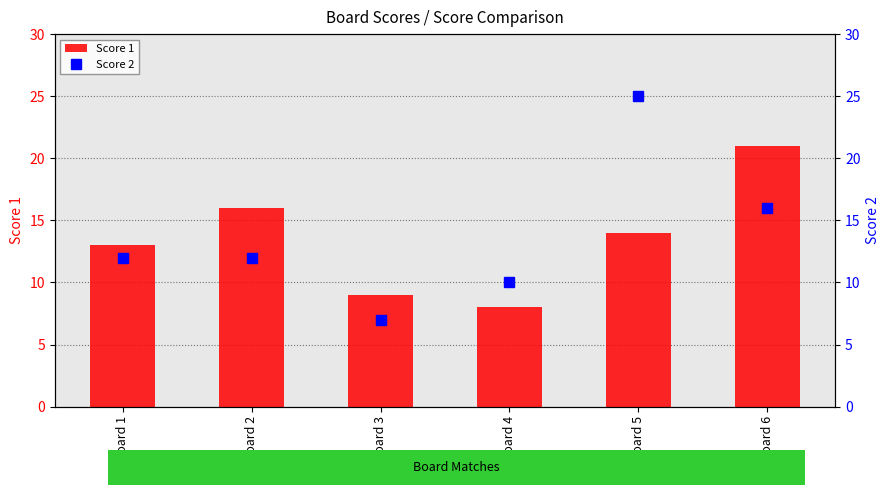

The value of Score 2 at Board 1 is 12. True or false?

True